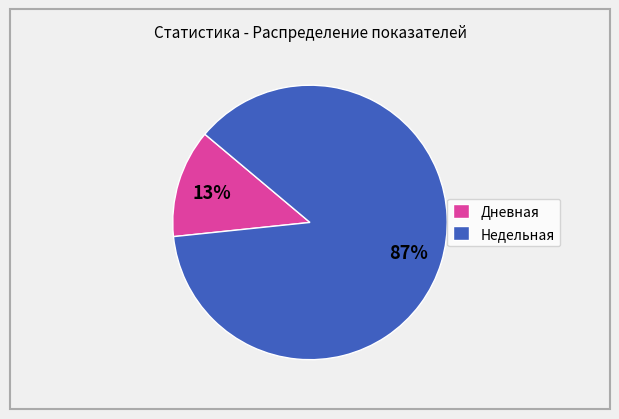

Combined, do Недельная and Дневная account for over 50%?

Yes